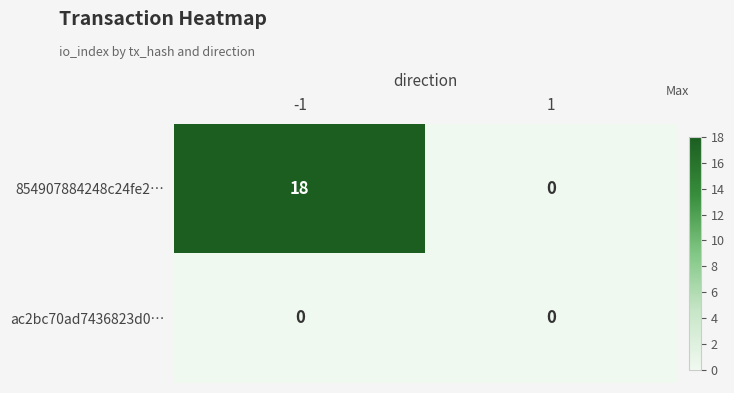

What is the sum of the 854907884248c24fe2… values at -1 and 1?

18